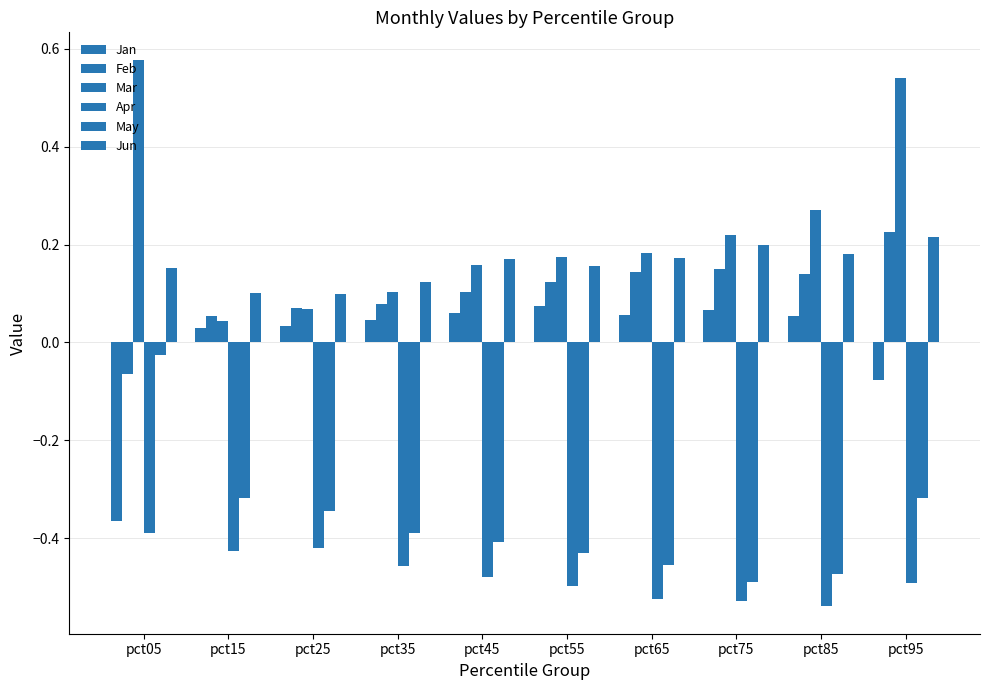

Are the bars horizontal?

No